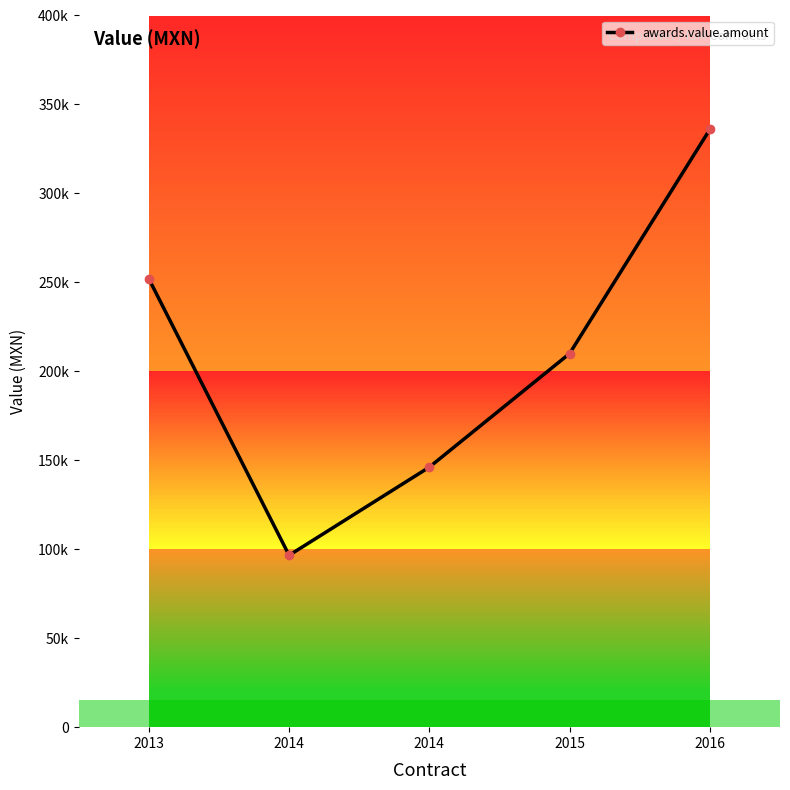

How many values are below 210000?

2